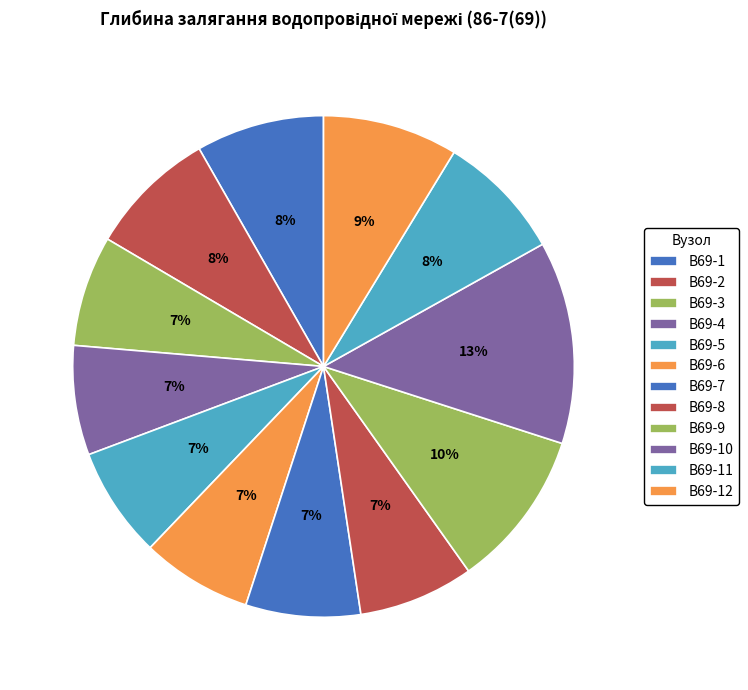

What percentage is the В69-9 slice, to the nearest percent?

10%